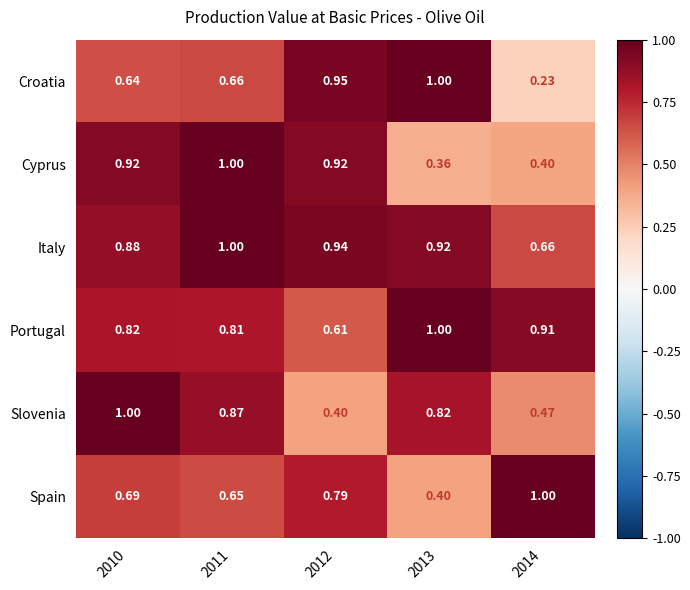

Which series has the largest total across all categories?

Italy